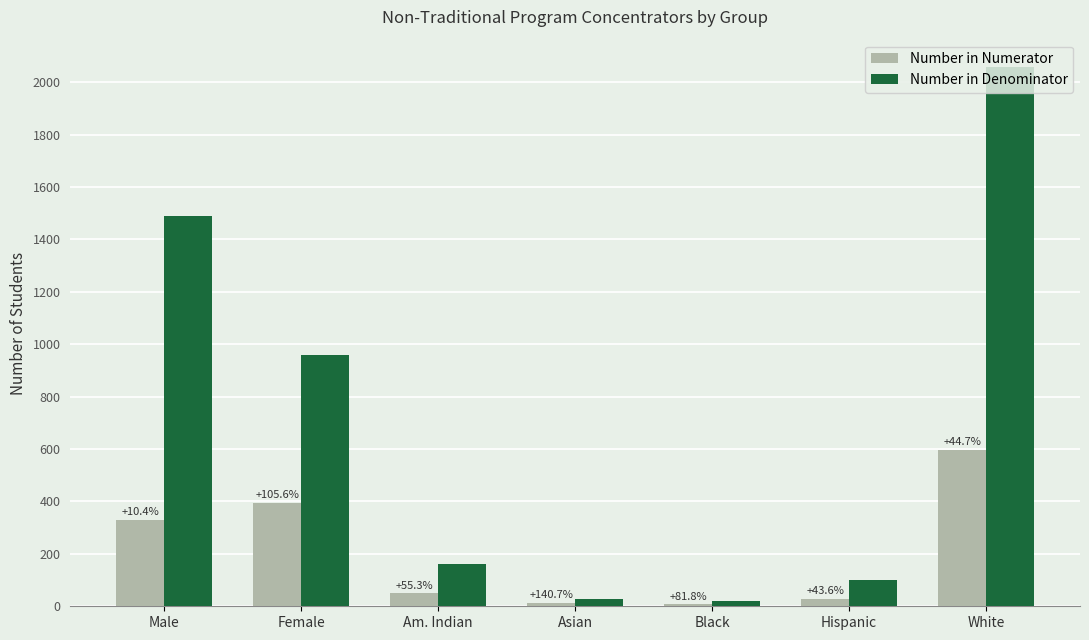

Reading right to left, extract all data points from this chart.

Number in Numerator: 596	29	8	13	50	394	329
Number in Denominator: 2059	101	22	27	161	958	1490